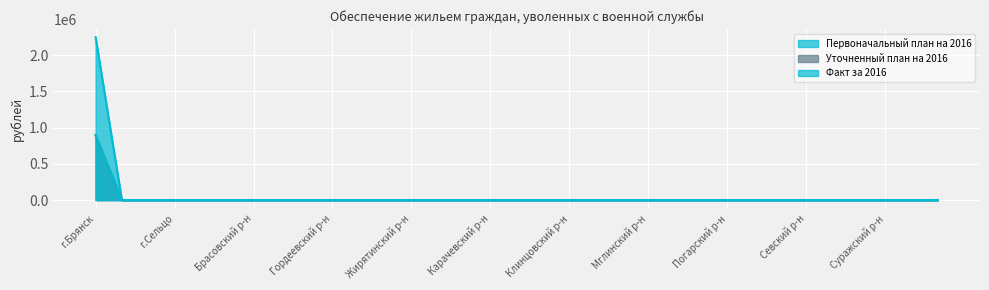

What position from the right is Брасовский р-н?

27